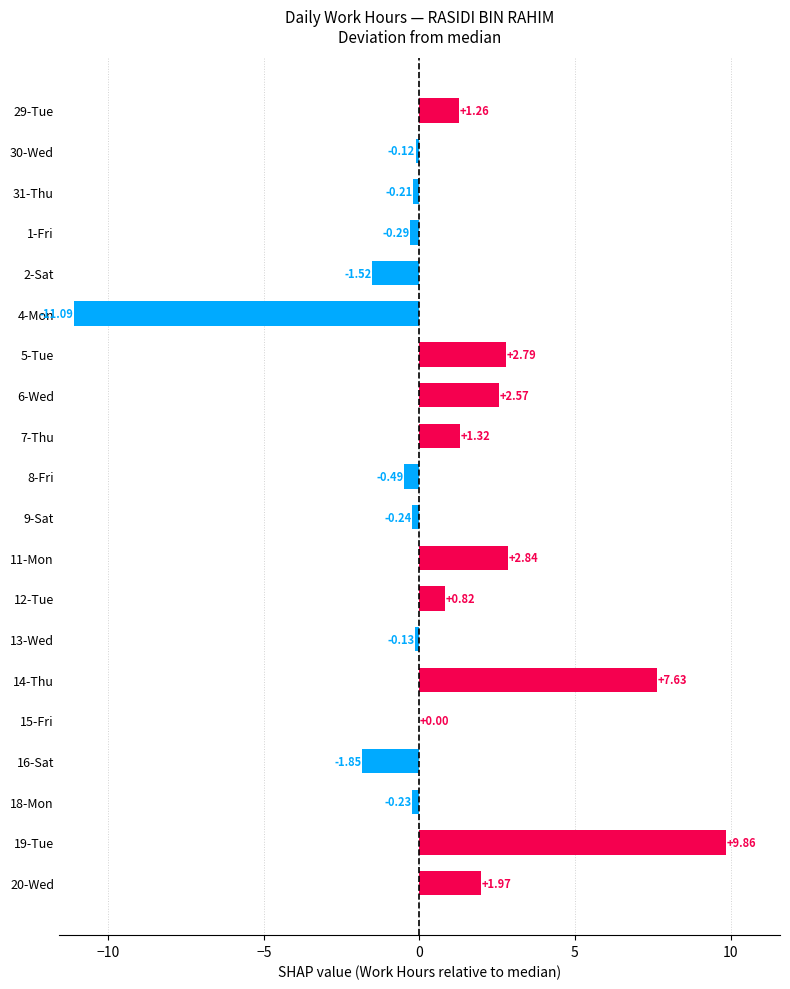

At which label is the value closest to 0?

15-Fri